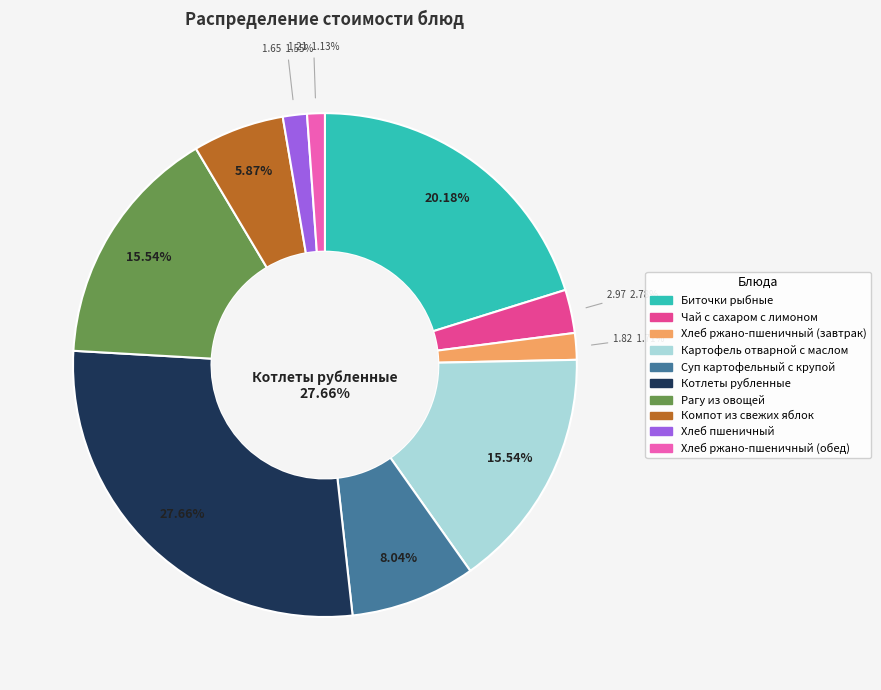

Is it true that Рагу из овощей is 10% of the pie?

False